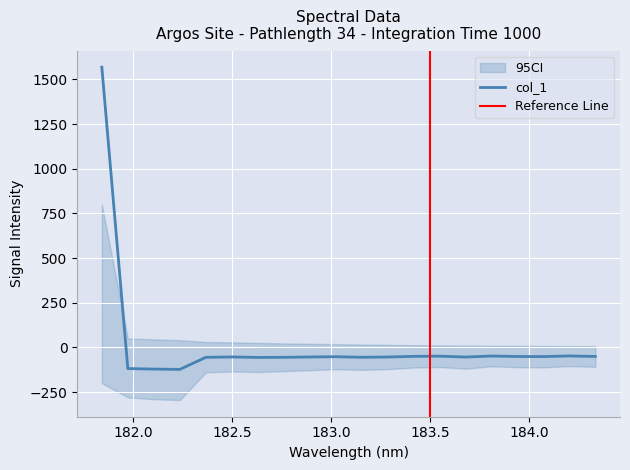

What is the lowest value of the col_1 series?

-123.3